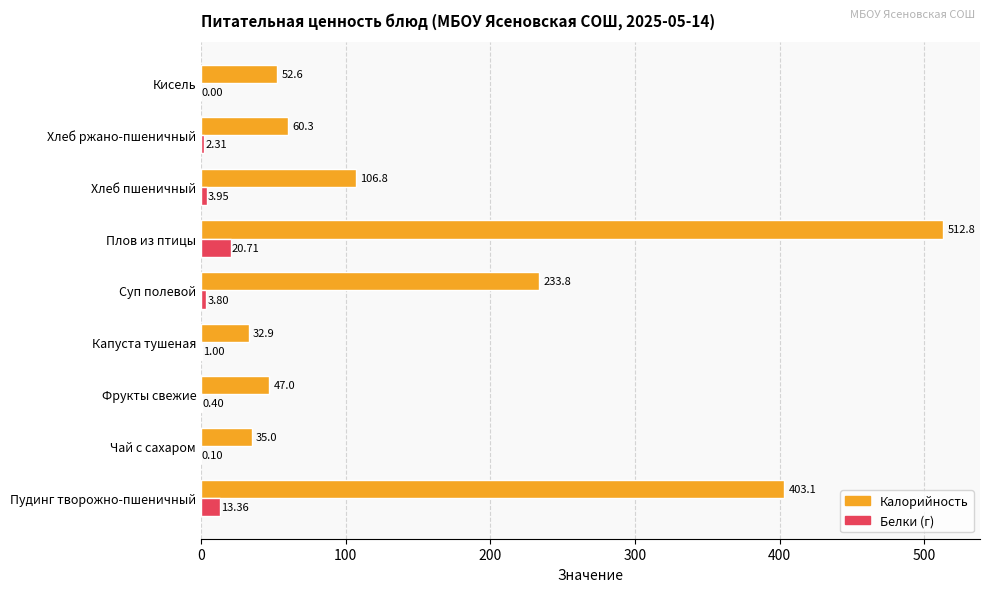

How many values in the Белки (г) series exceed 2?

5